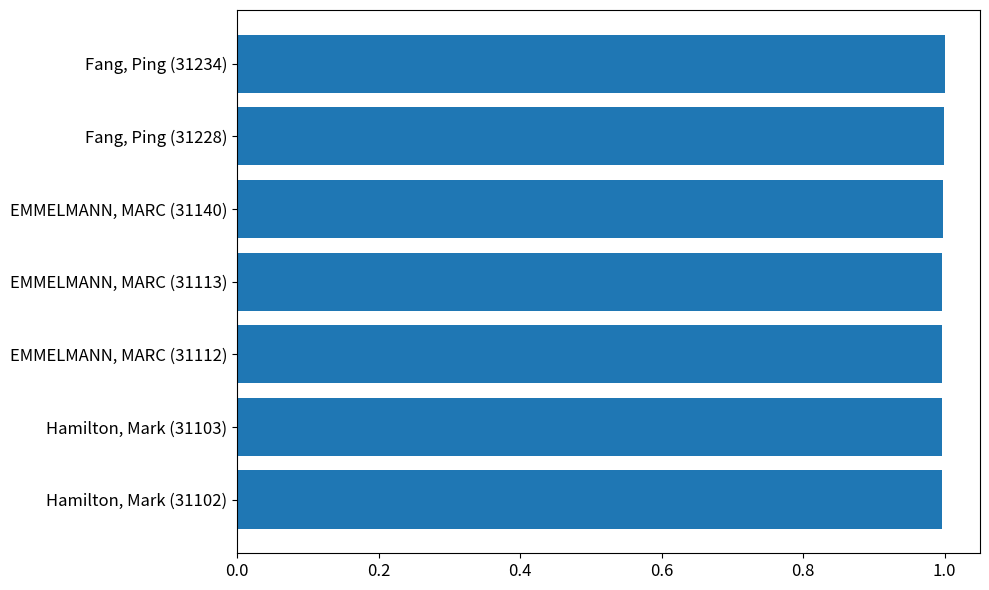

List the labels in order of value, largest first.

Fang, Ping (31234), Fang, Ping (31228), EMMELMANN, MARC (31140), EMMELMANN, MARC (31113), EMMELMANN, MARC (31112), Hamilton, Mark (31103), Hamilton, Mark (31102)